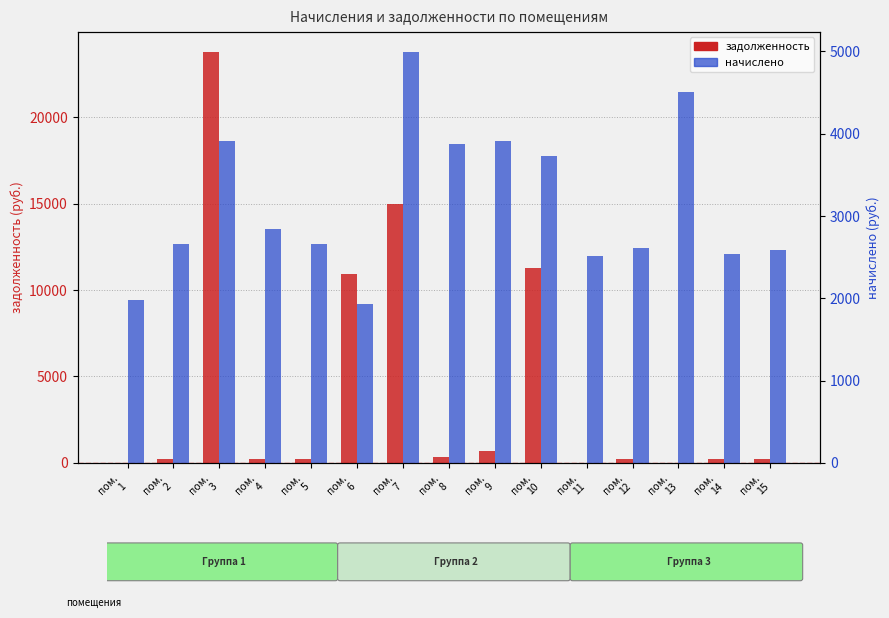

True or false: начислено has a value of 940.6 at пом.
10.

False